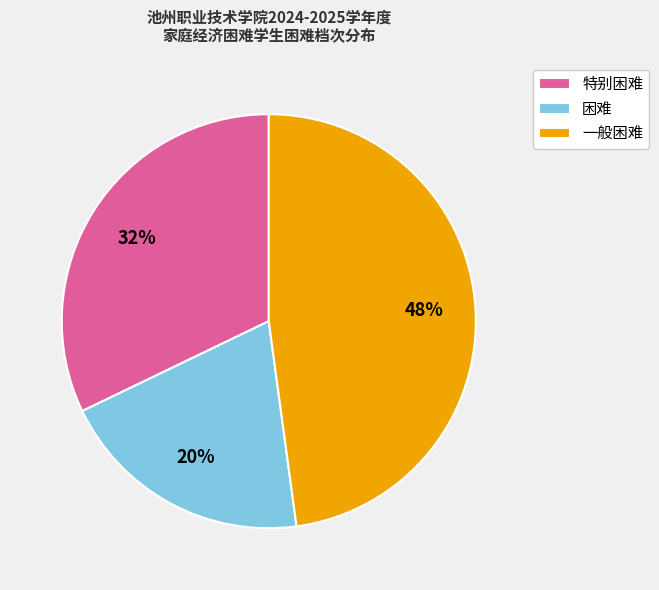

Which has a higher value, 一般困难 or 特别困难?

一般困难